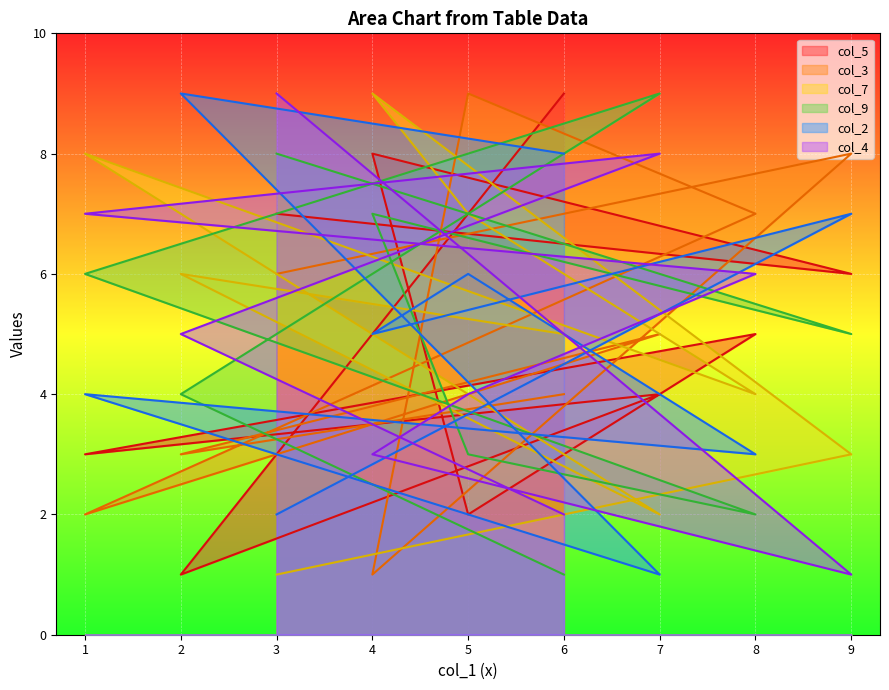

What are all the series names shown in the legend?

col_5, col_3, col_7, col_9, col_2, col_4